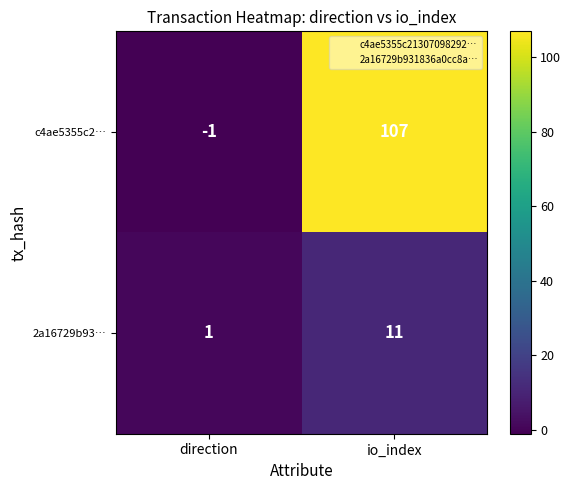

Read the c4ae5355c2… value at io_index, to the nearest 10.

110